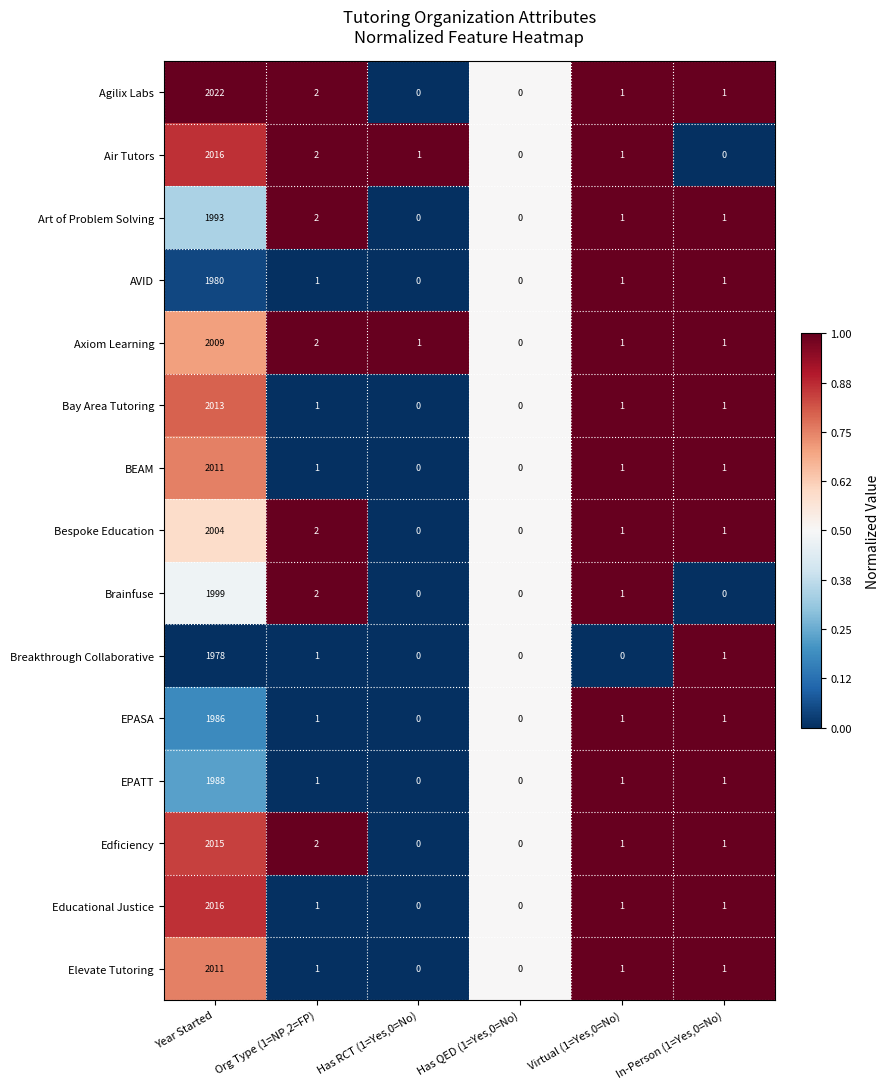

What is the difference between the highest and lowest values at In-Person (1=Yes,0=No)?

1